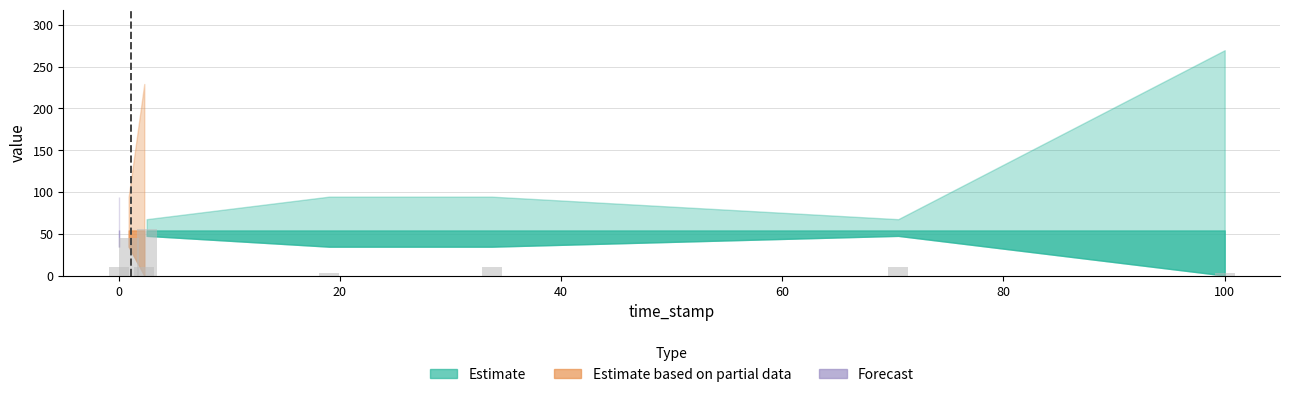

What is the greatest value displayed?

56.0